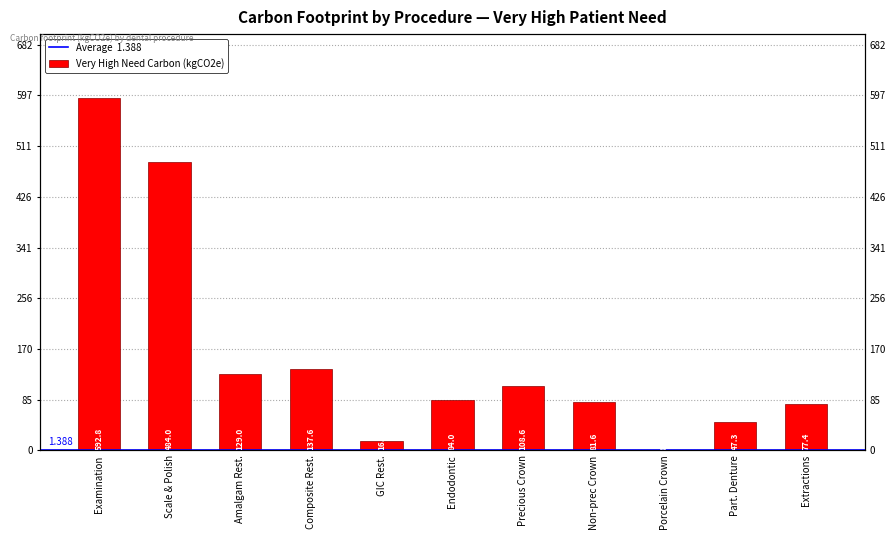

What is the change in value from Examination to Precious Crown?

-484.2